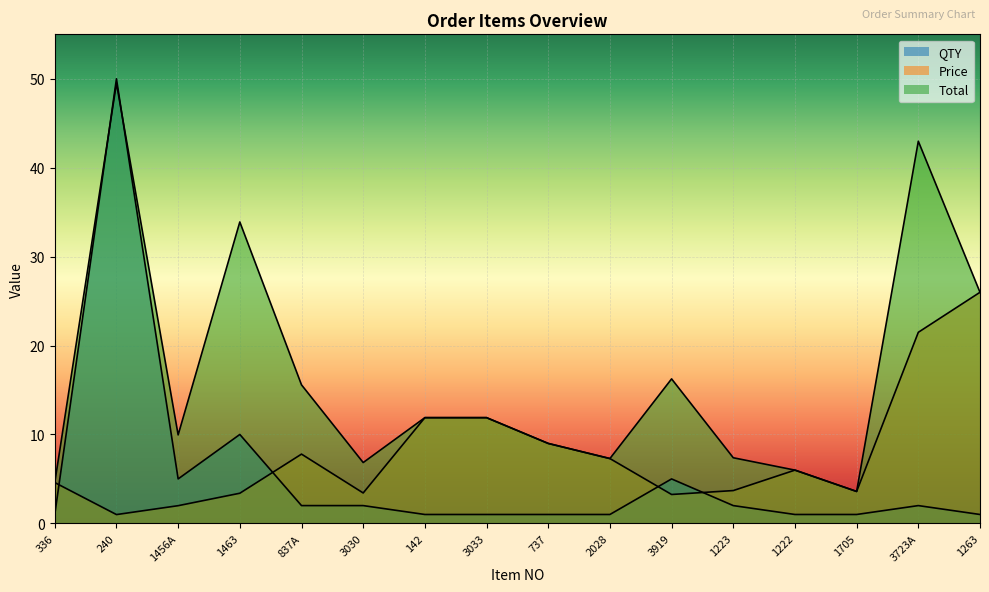

True or false: QTY has a value of 2.0 at 1223.

True